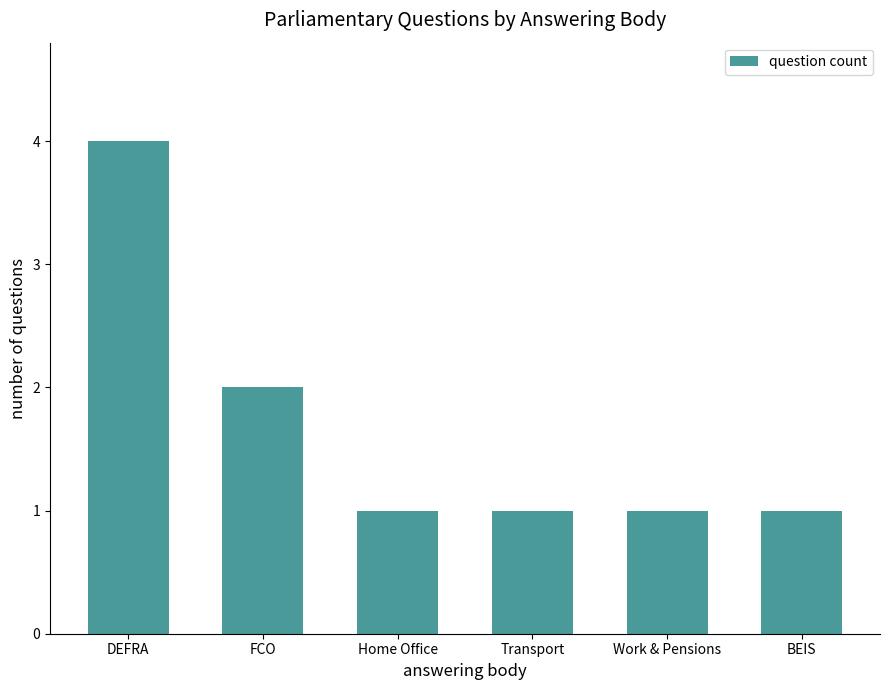

What is the ratio of the value at Work & Pensions to the value at BEIS?

1.0